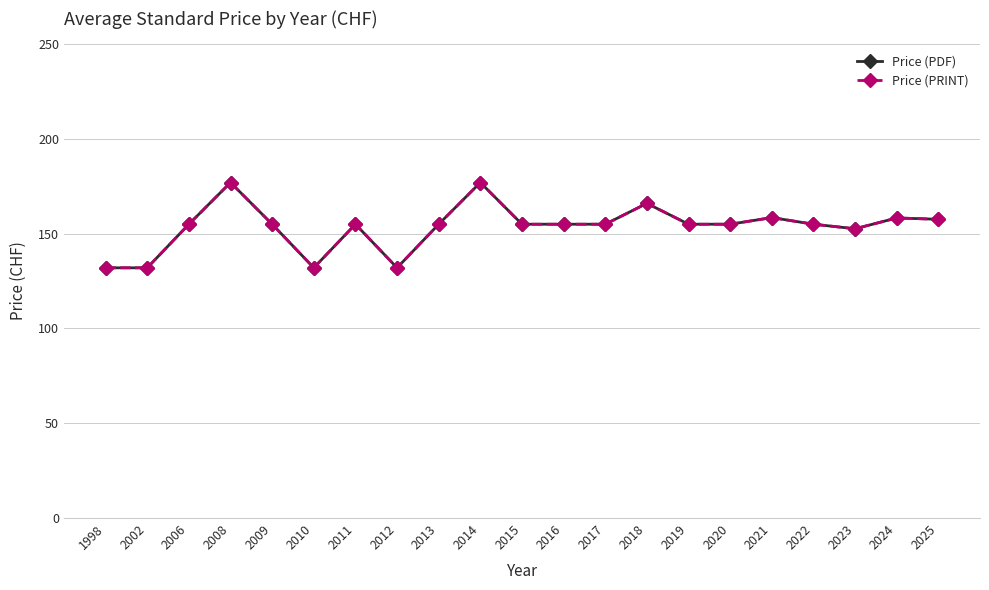

Does the chart have visible grid lines?

Yes